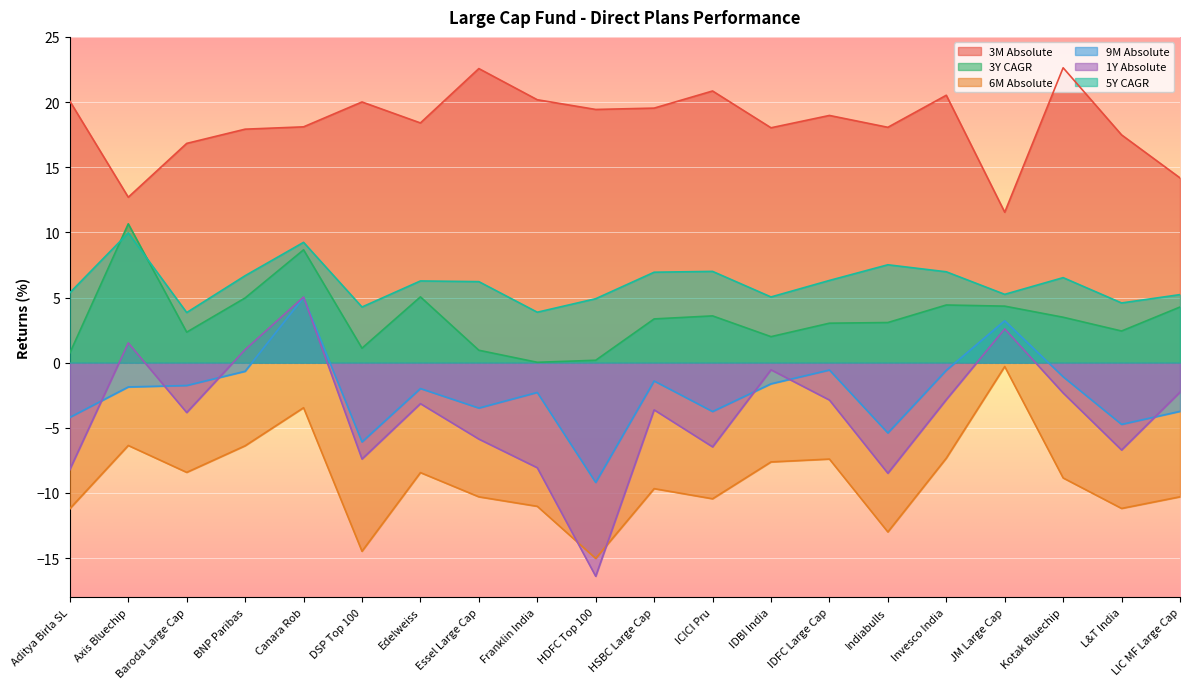

What is the difference between the second highest and second lowest values in the 6M Absolute series?

11.0